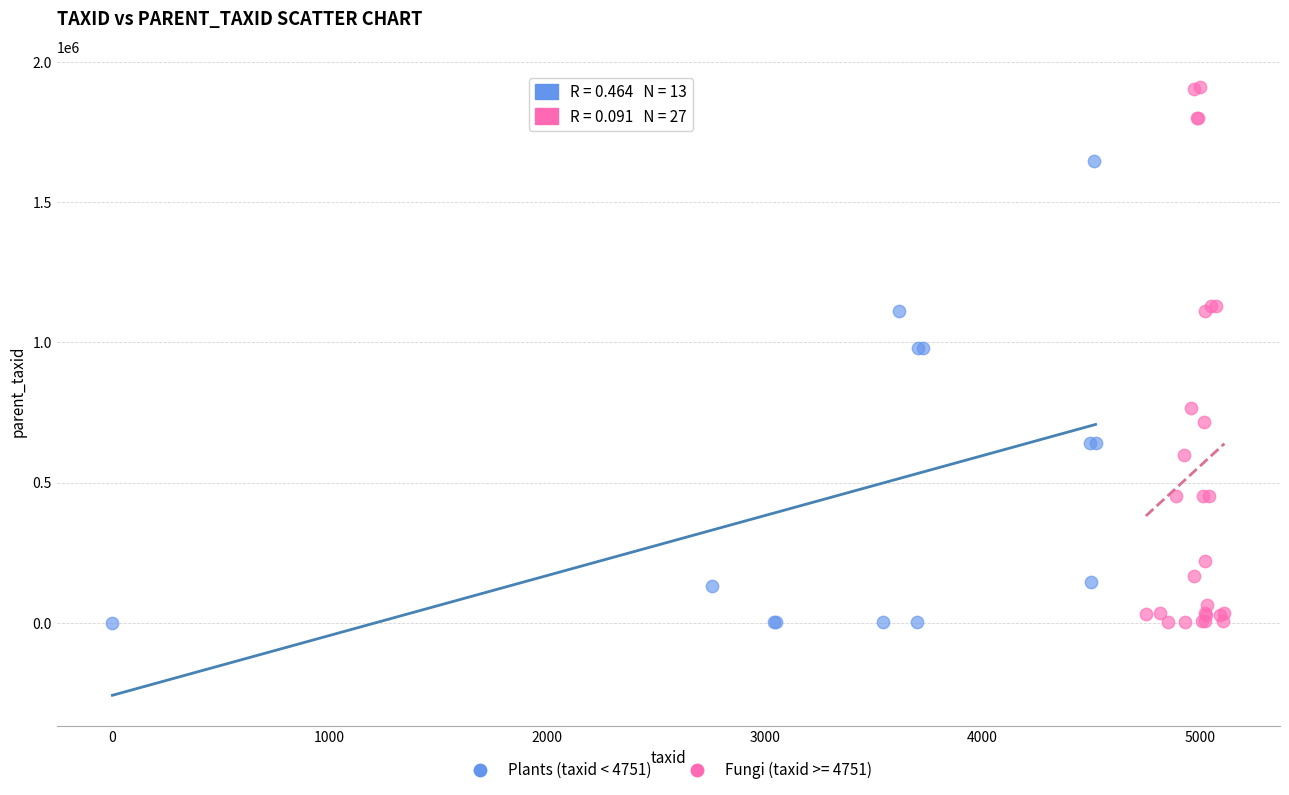

Which series contains the highest Y value?

Fungi (taxid >= 4751)